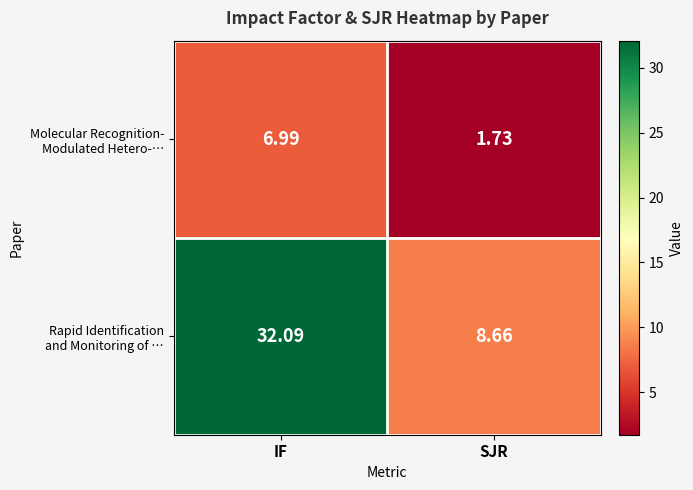

Which category has the highest value across all series?

IF